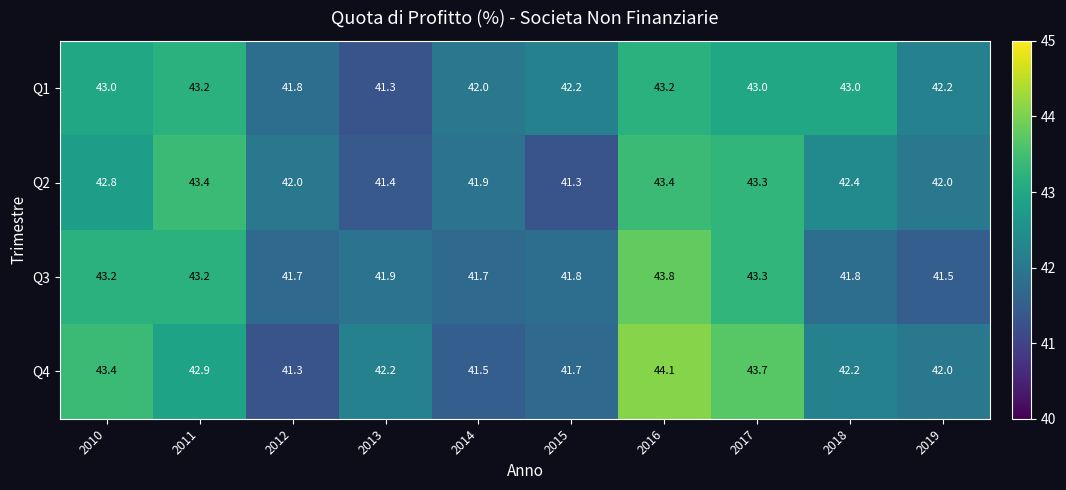

Between 2016 and 2018, which series saw the biggest shift?

Q3